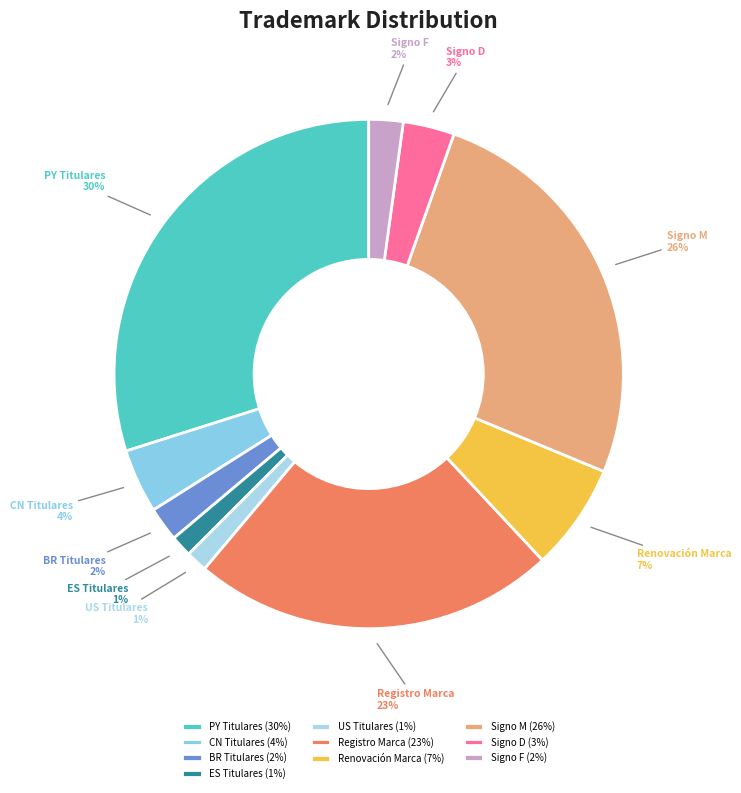

How many segments does this pie chart have?

10